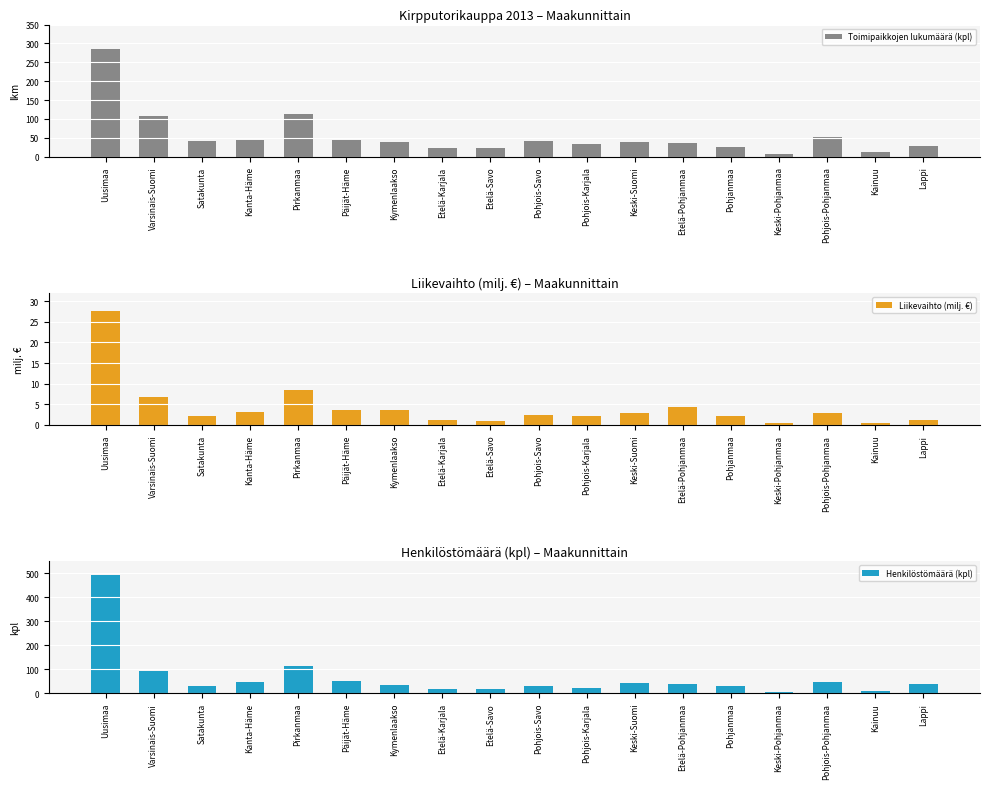

Rank the series by their average value, from highest to lowest.

Henkilöstömäärä (kpl), Toimipaikkojen lukumäärä (kpl), Liikevaihto (milj. €)